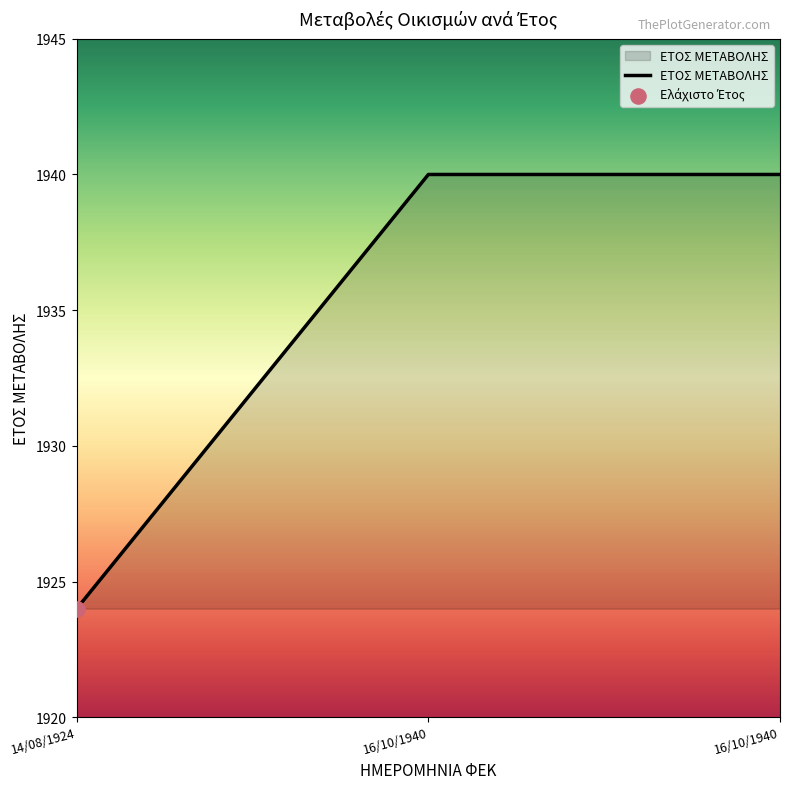

Is this an area chart (filled region under the line)?

Yes